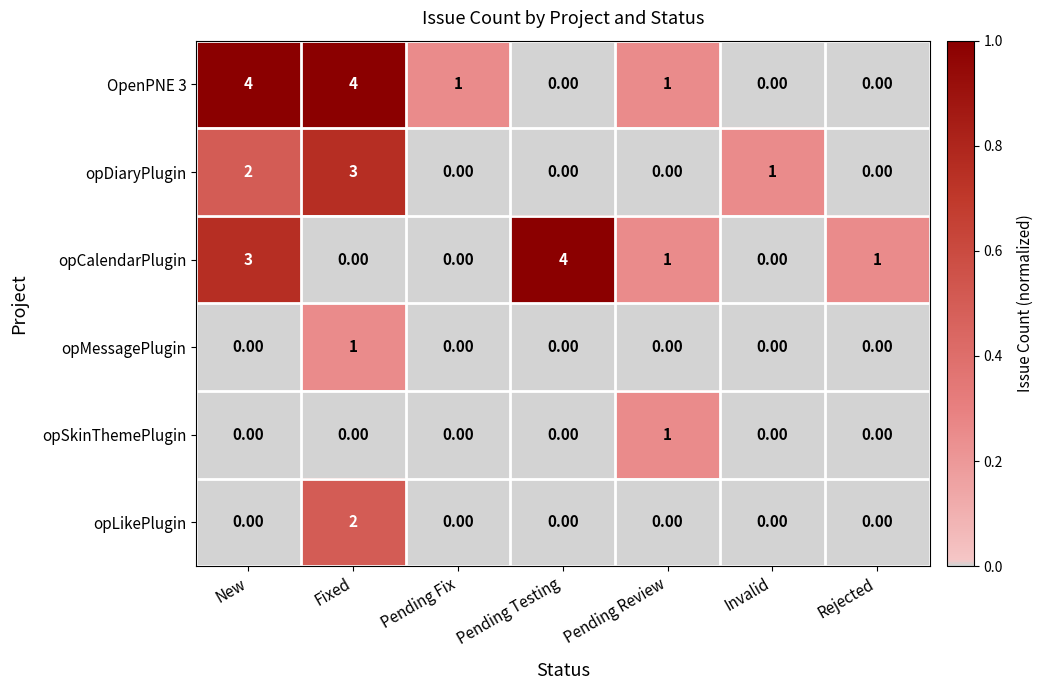

What is the sum of the opDiaryPlugin values at Fixed and Invalid?

4